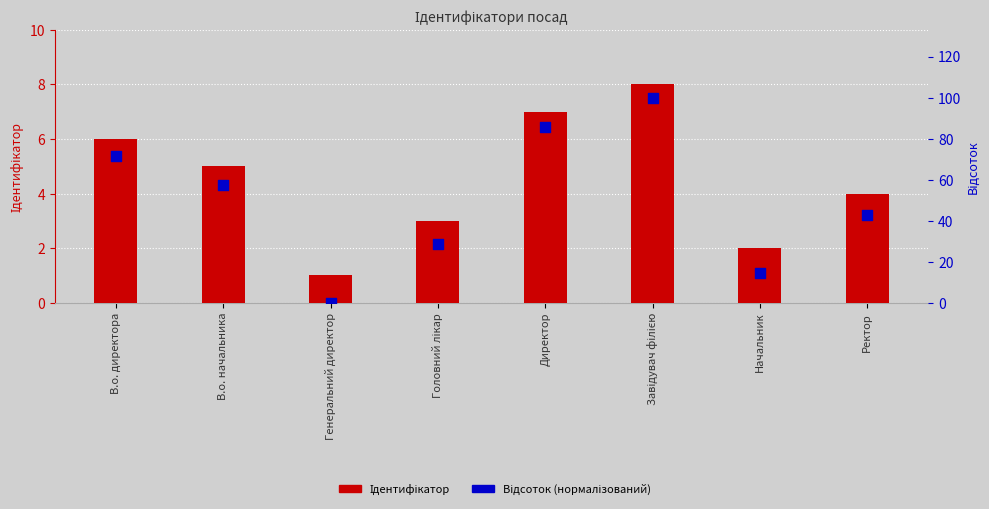

What are all the series names shown in the legend?

Ідентифікатор, Відсоток (нормалізований)